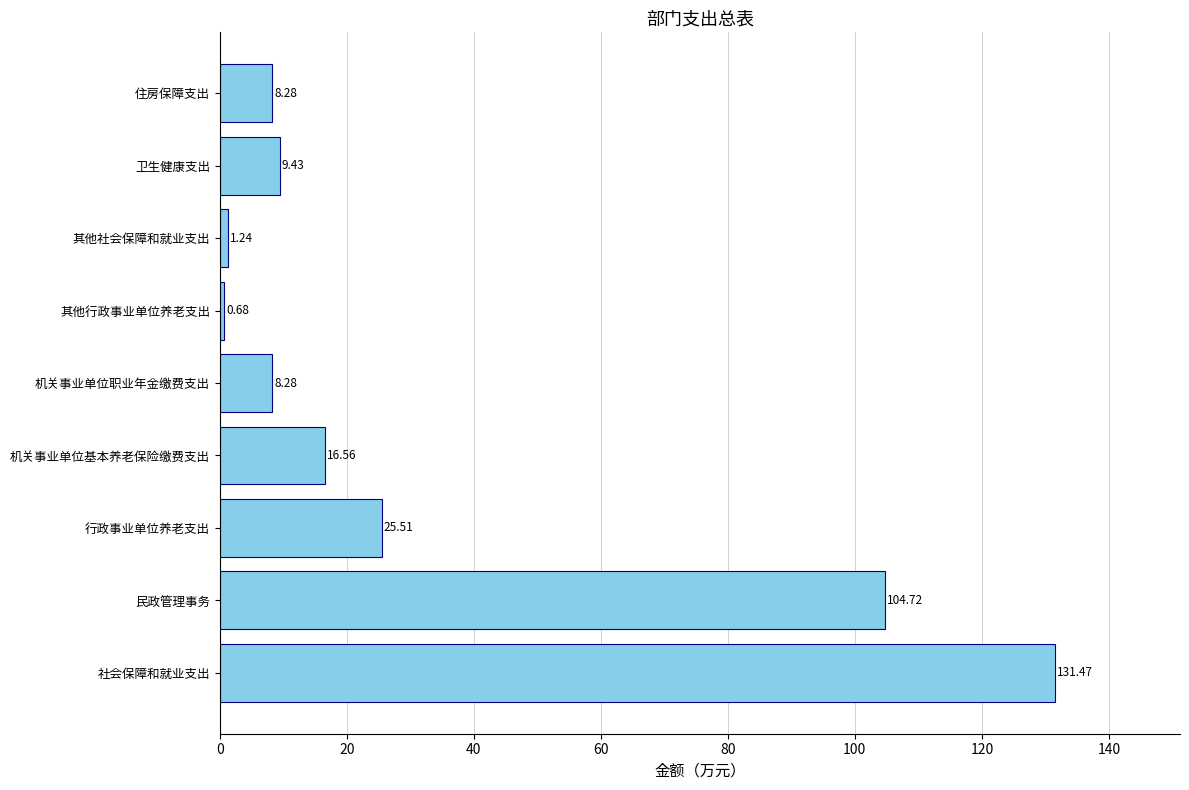

At which category does the chart reach its minimum across all series?

其他行政事业单位养老支出